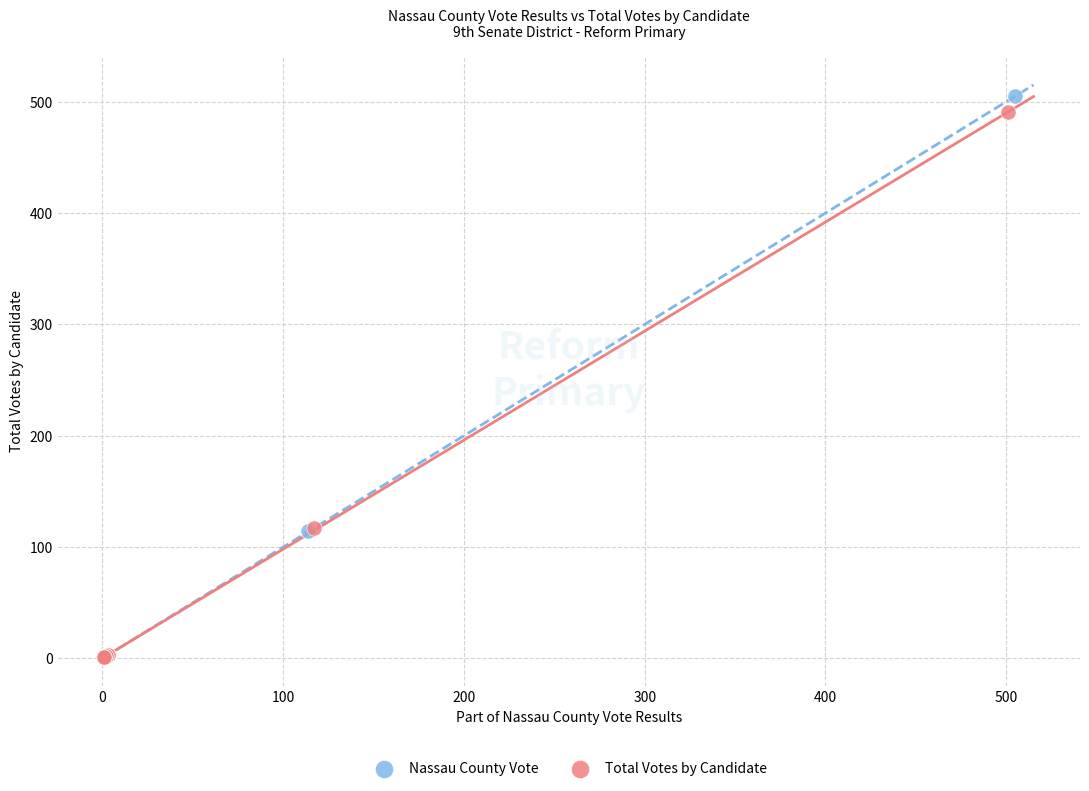

Which series has the largest Y range (max minus min)?

Nassau County Vote